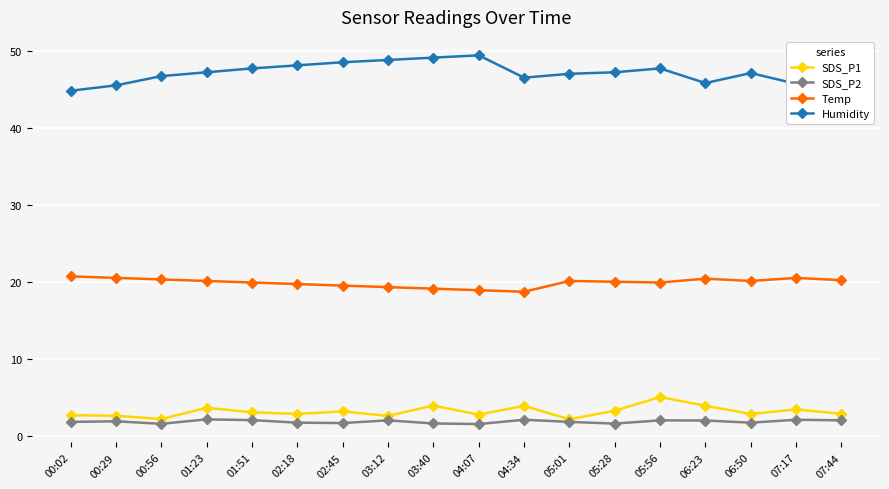

What is the label of the 12th point from the right?

02:45